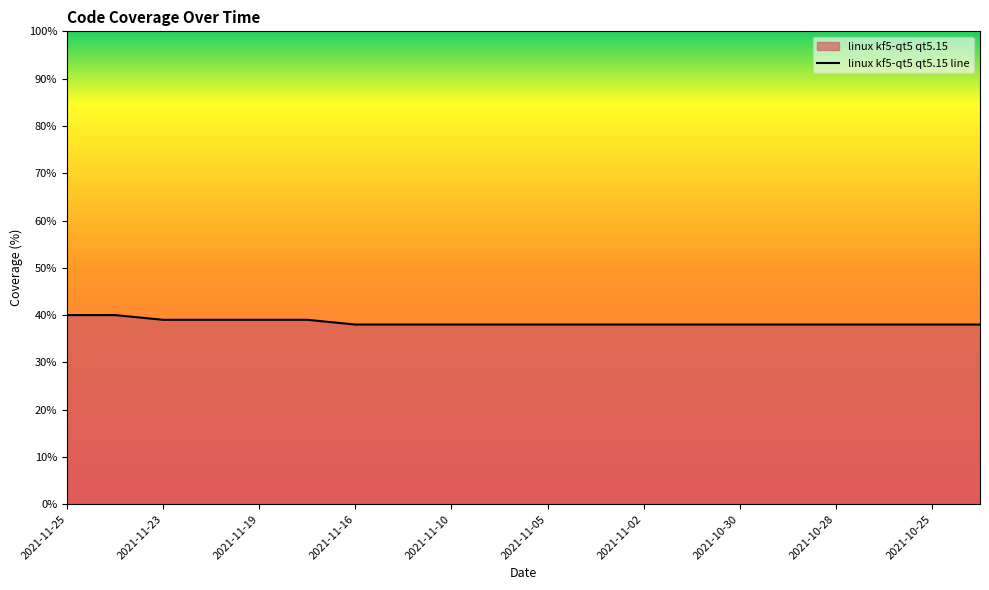

What is the sum of the values at 2021-10-25 and 2021-10-30?

76